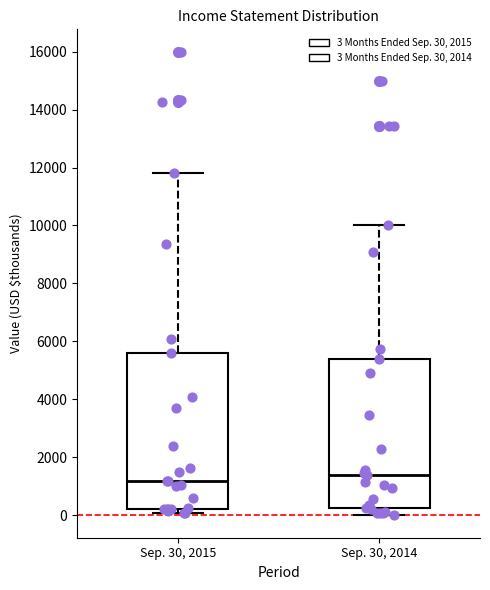

Which box is the tallest, from its lower edge to its upper edge?

Sep. 30, 2015